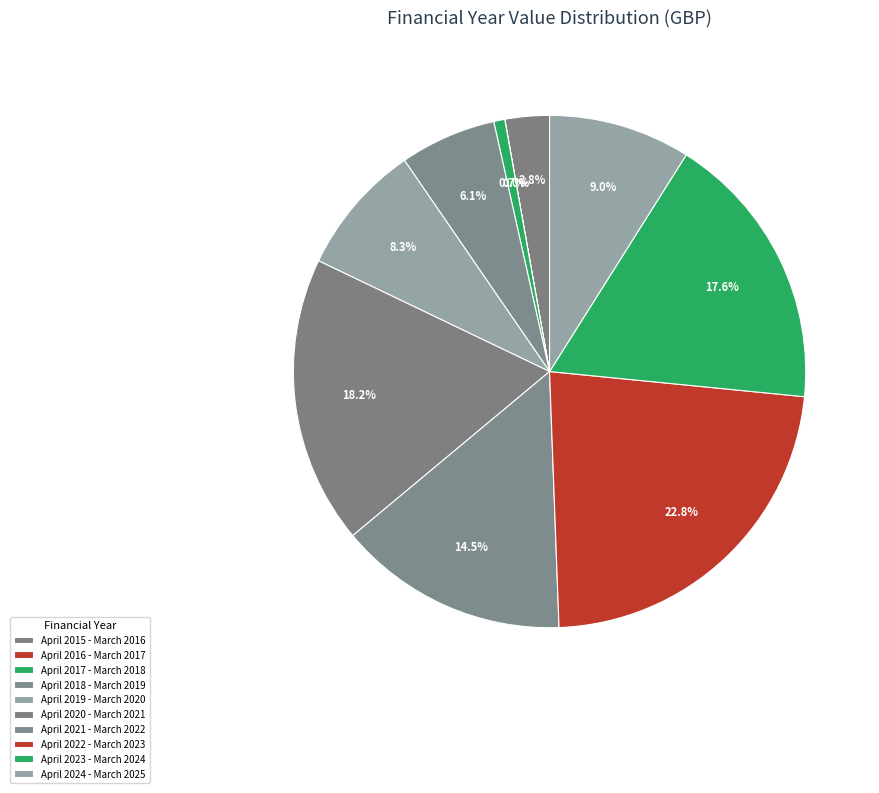

True or false: April 2019 - March 2020 accounts for 13% of the total.

False